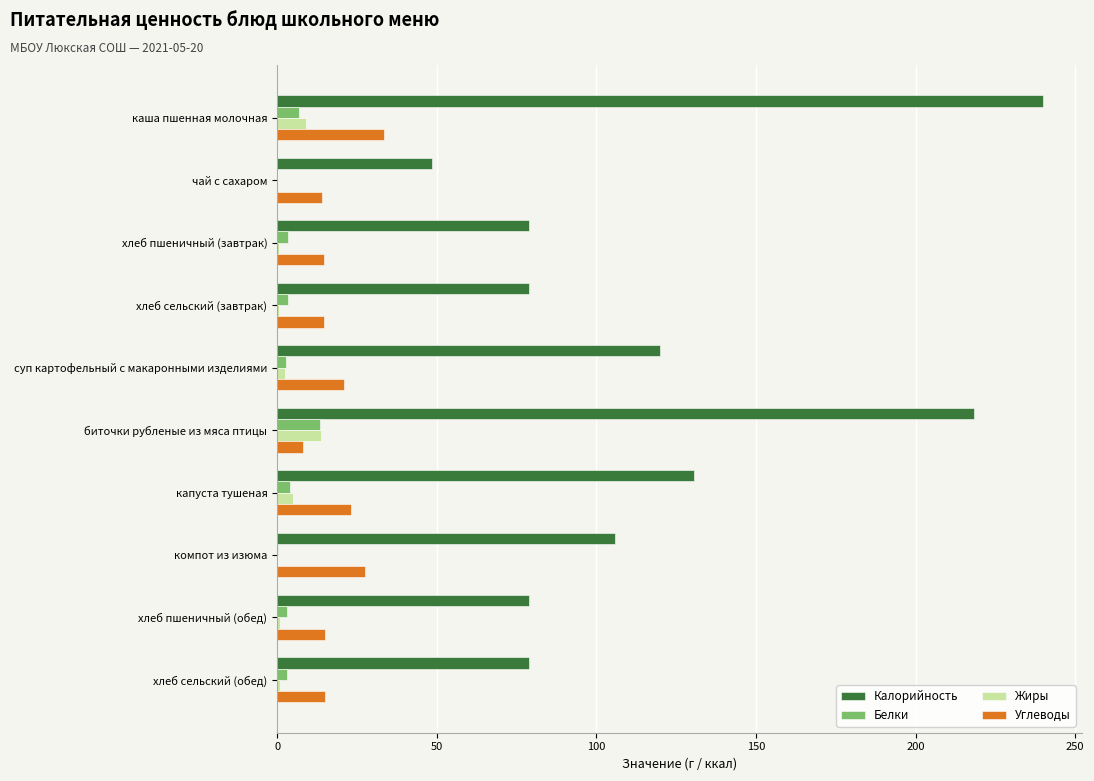

Which label corresponds to the largest value in the chart?

каша пшенная молочная